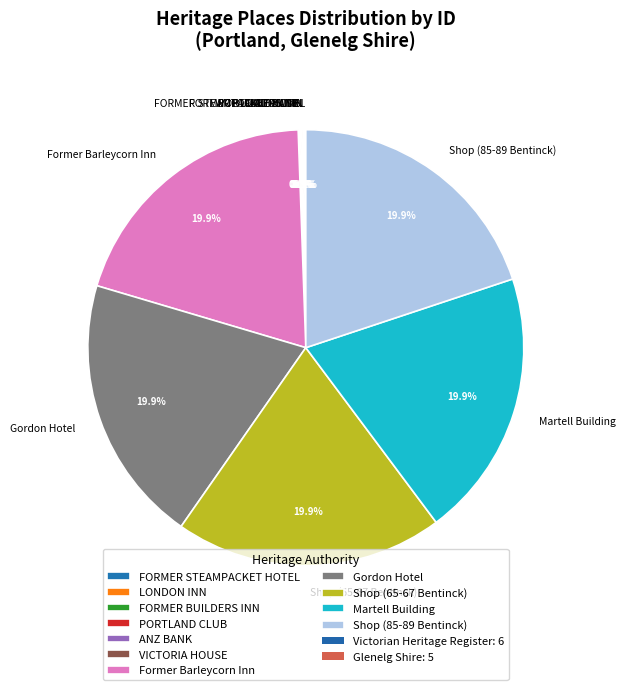

What is the ratio of the value at Gordon Hotel to the value at Shop (85-89 Bentinck)?

1.0